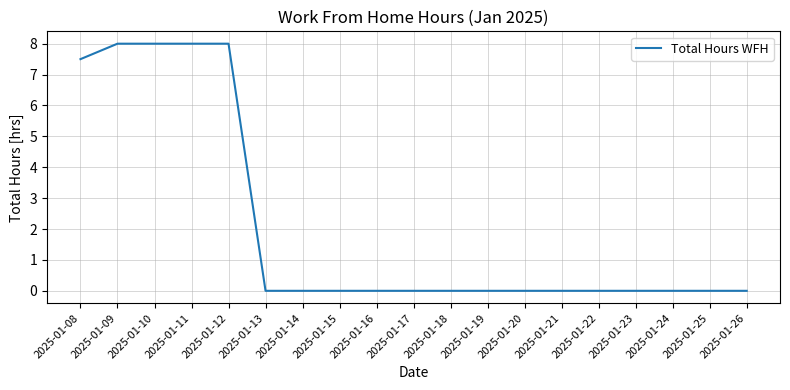

Where is the data nearest to the value 4?

2025-01-08